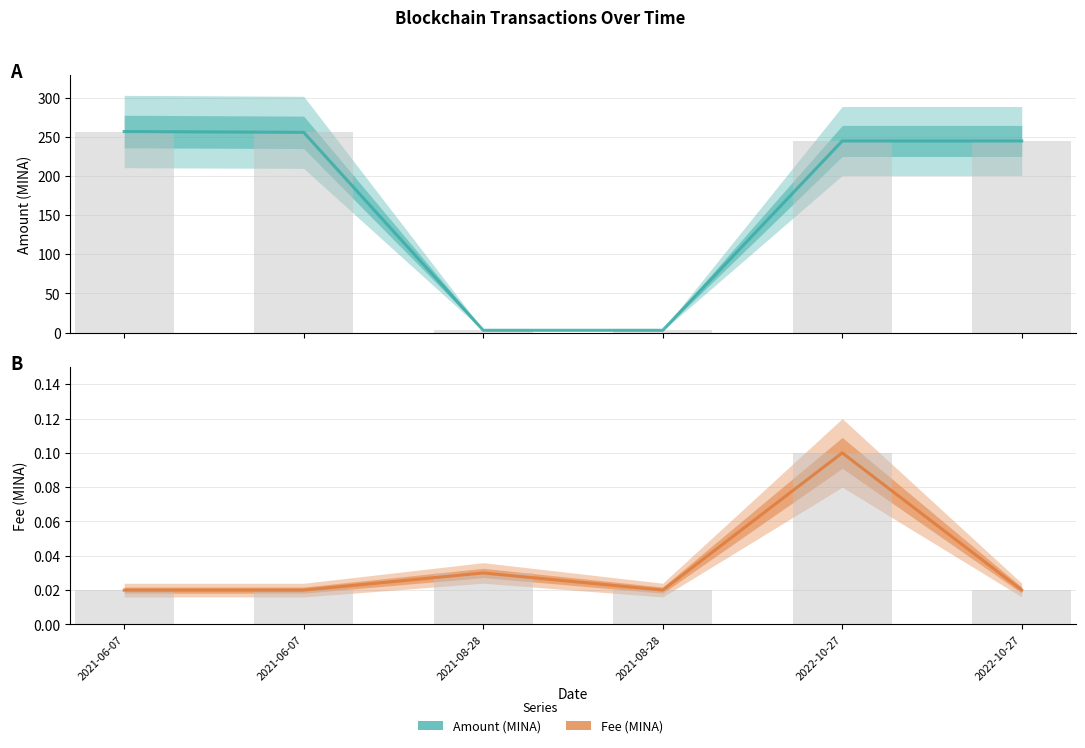

At how many categories does at least one series exceed 200?

4